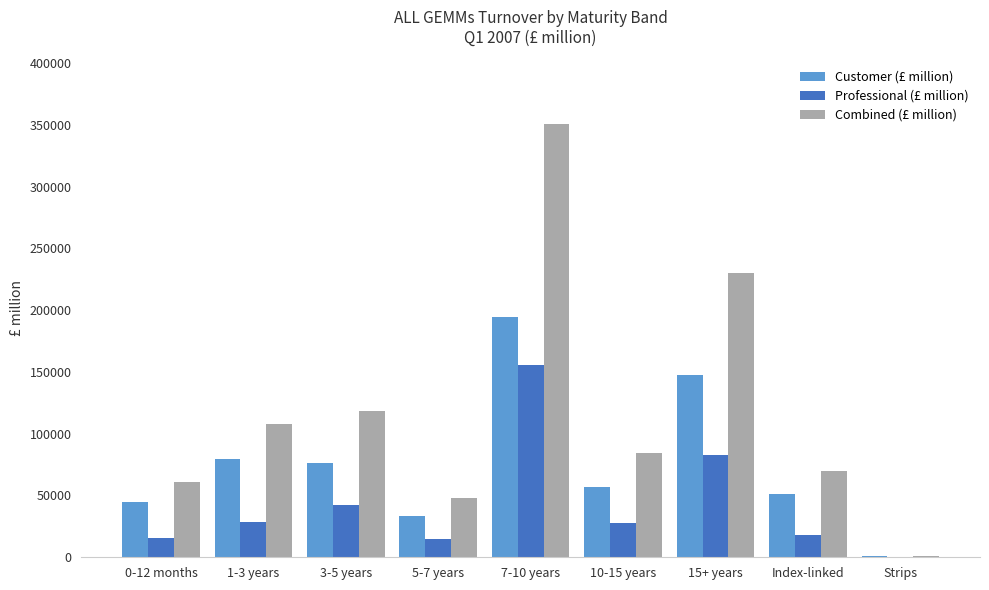

What is the total value across all series at 7-10 years?

700945.9